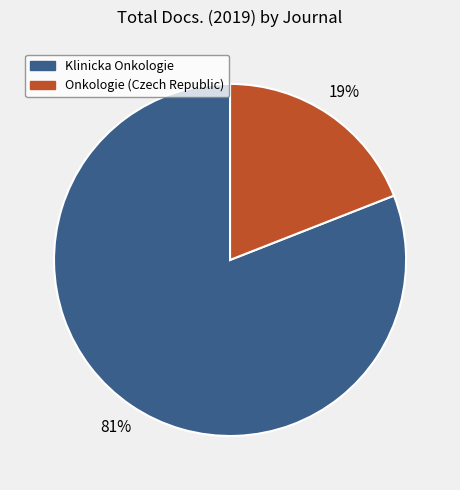

To the nearest percent, what percentage of the pie is Onkologie (Czech Republic)?

19%